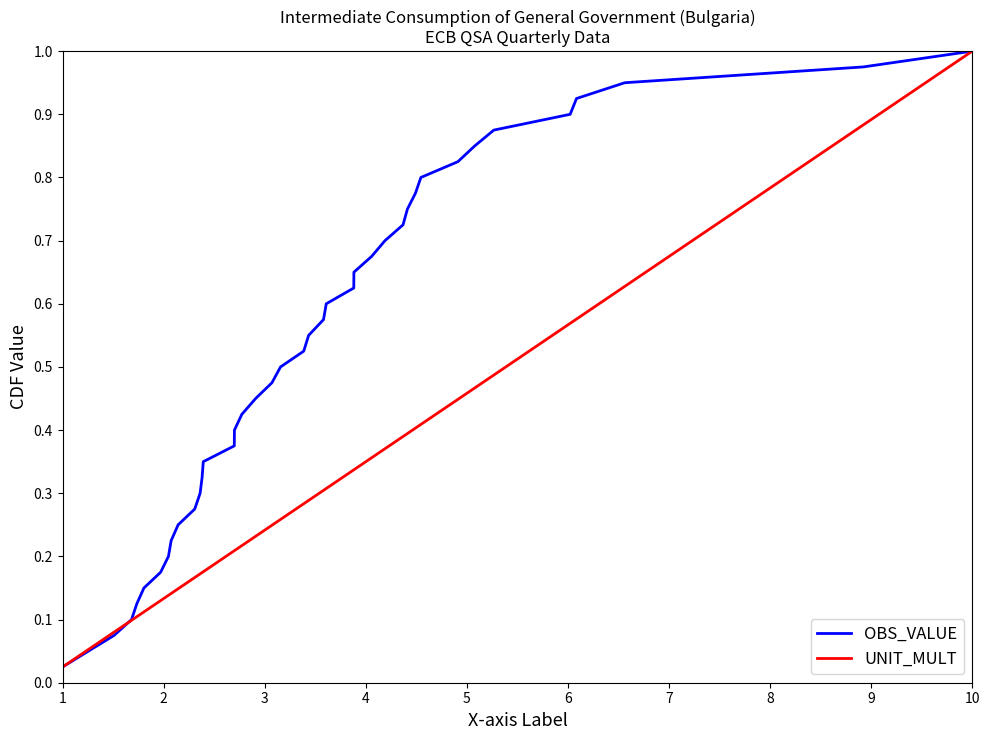

What is the value of the UNIT_MULT point at the 15th from the left?

0.4